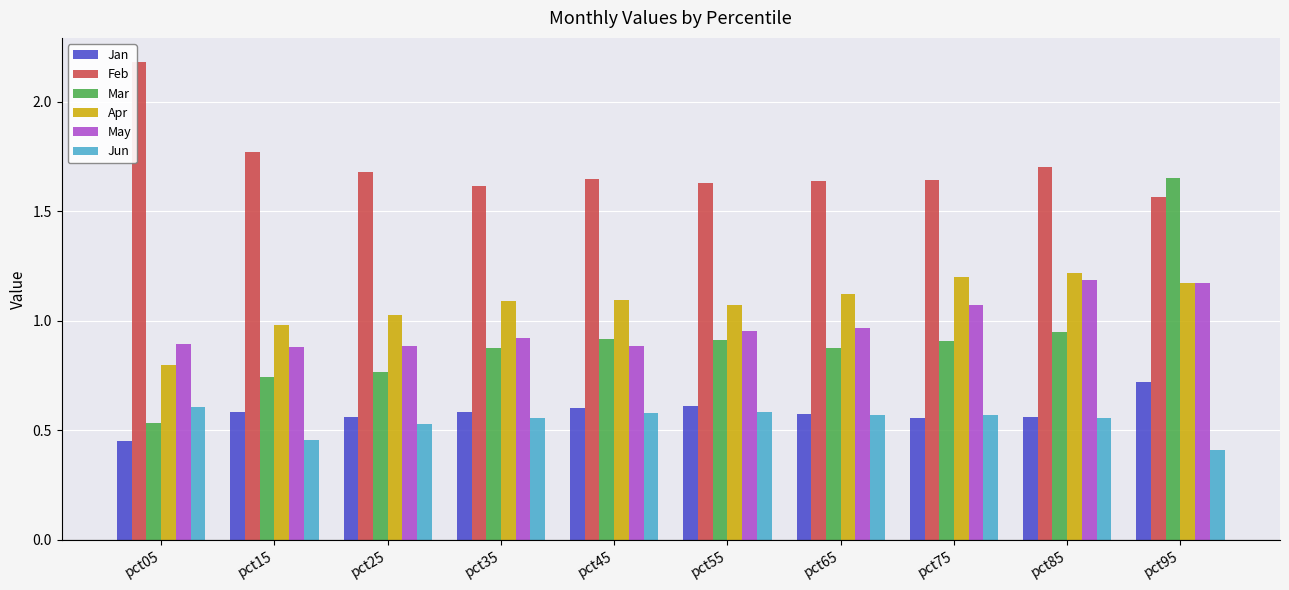

Where is Jan nearest to the value 0?

pct05